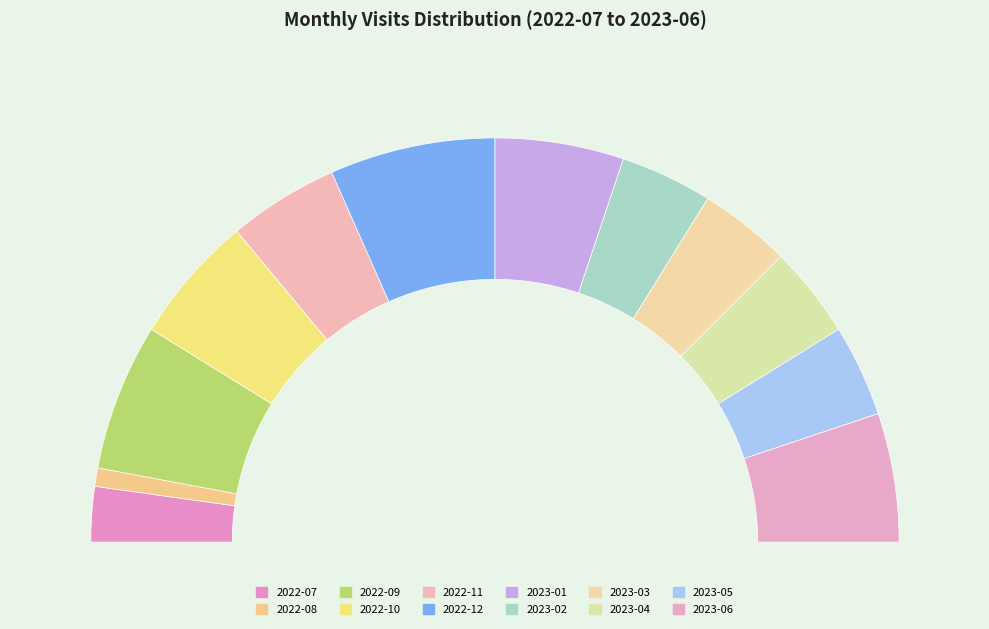

What percentage do 2023-04 and 2023-06 together represent?

17.6%